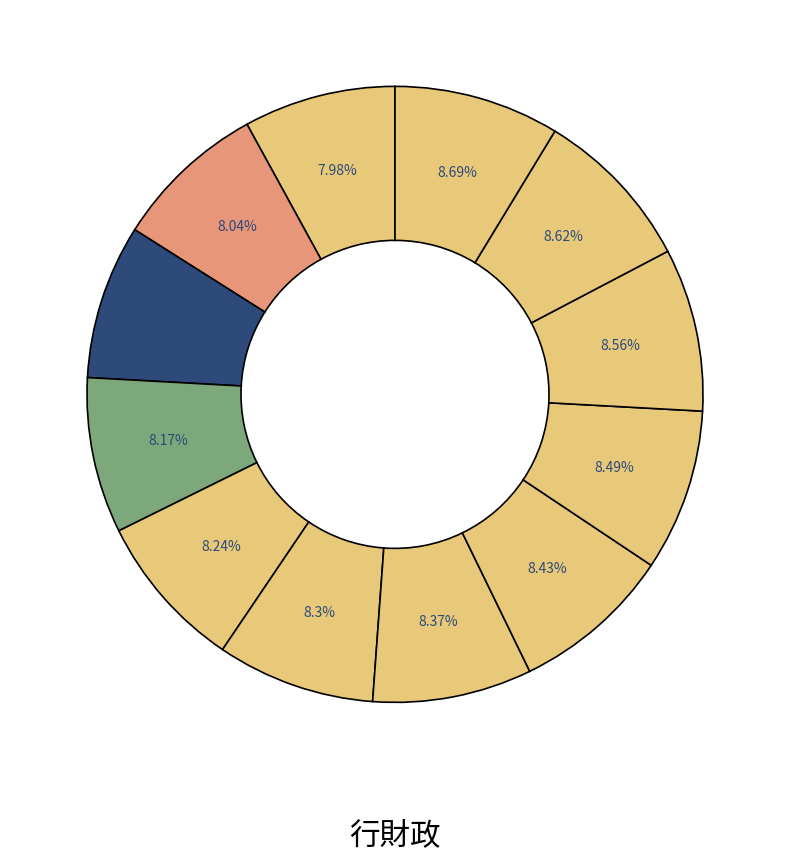

Which category has the smallest portion of the pie?

主要選挙投票状況